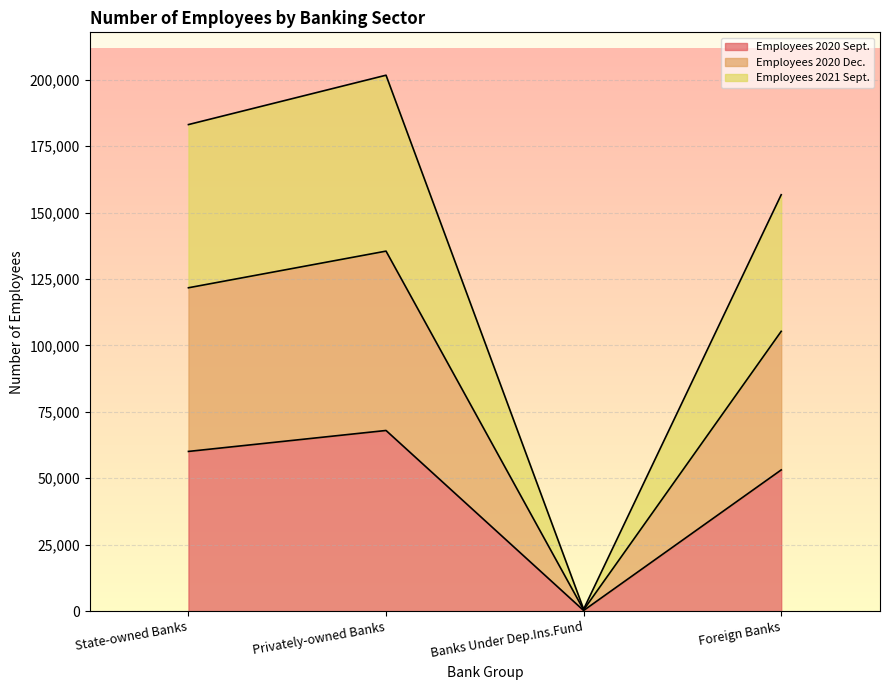

True or false: Employees 2020 Sept. and Employees 2021 Sept. cross at least once.

False